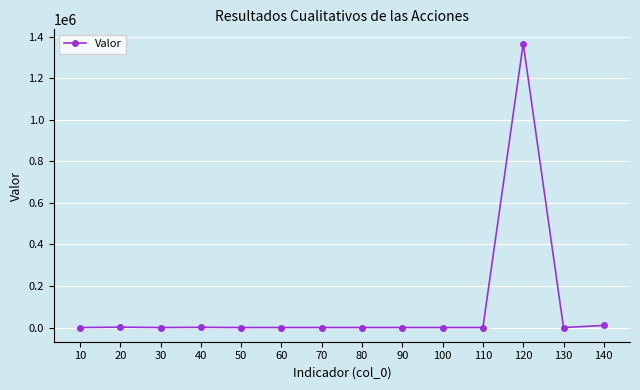

Which category has the highest value across all series?

120